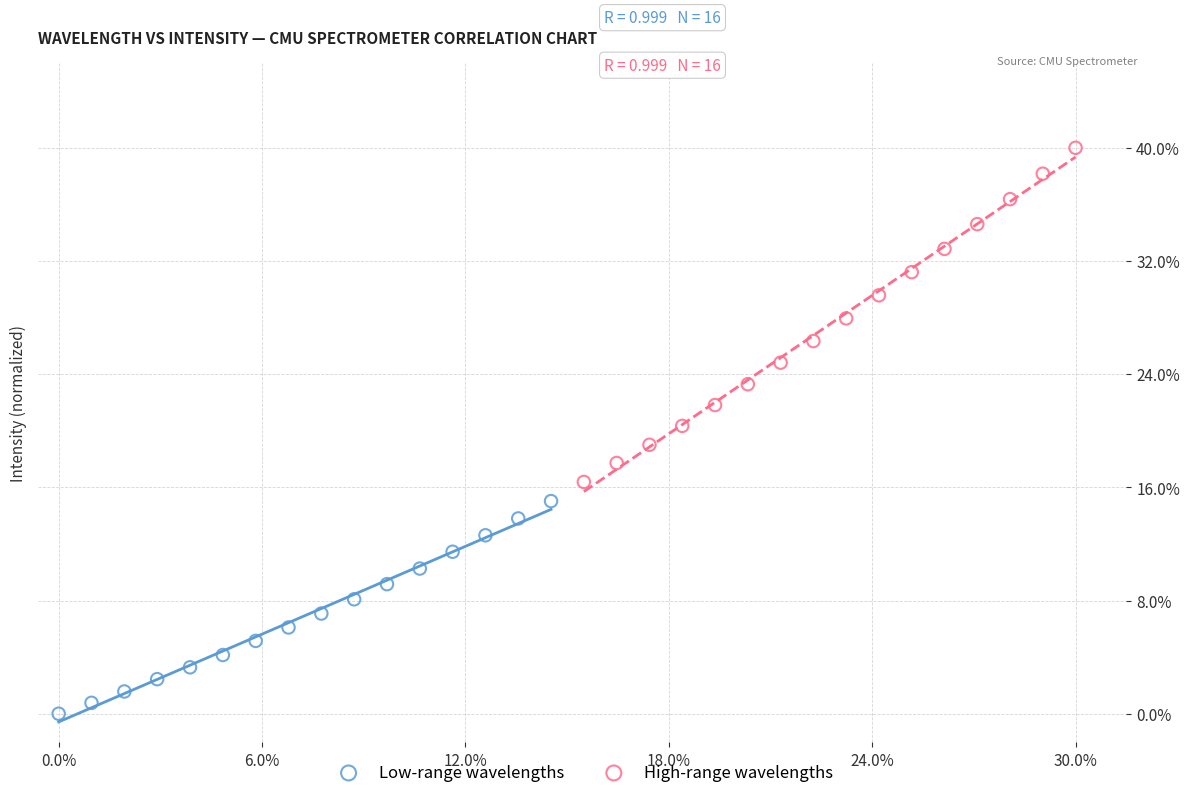

Which series reaches the minimum Y coordinate?

Low-range wavelengths